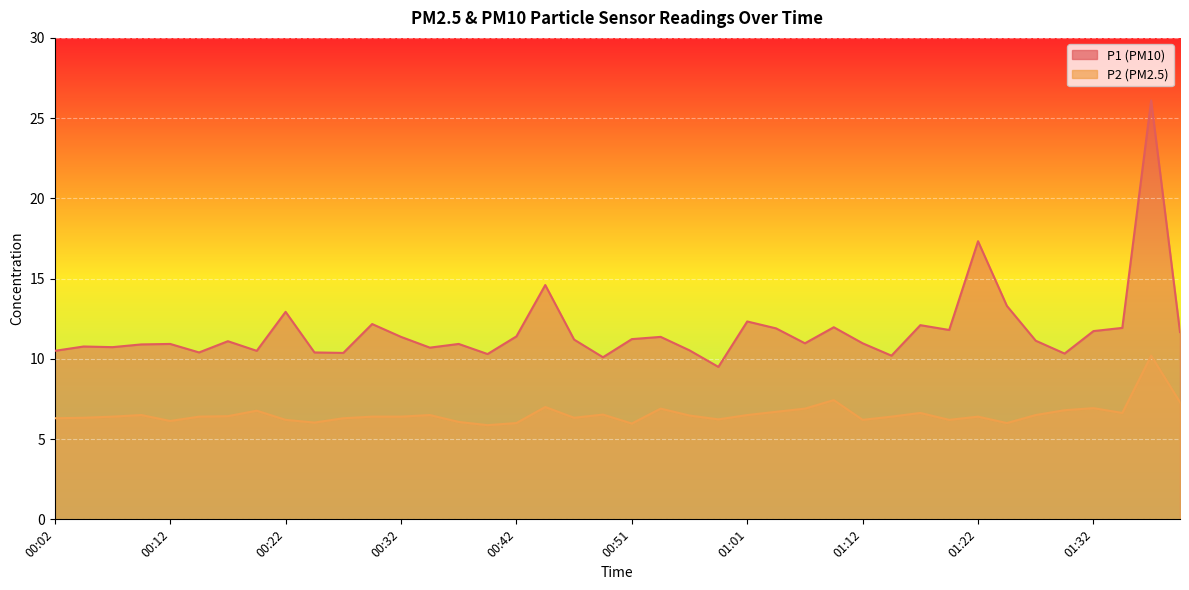

What is the difference between the maximum and second lowest values in the P2 series?

4.2